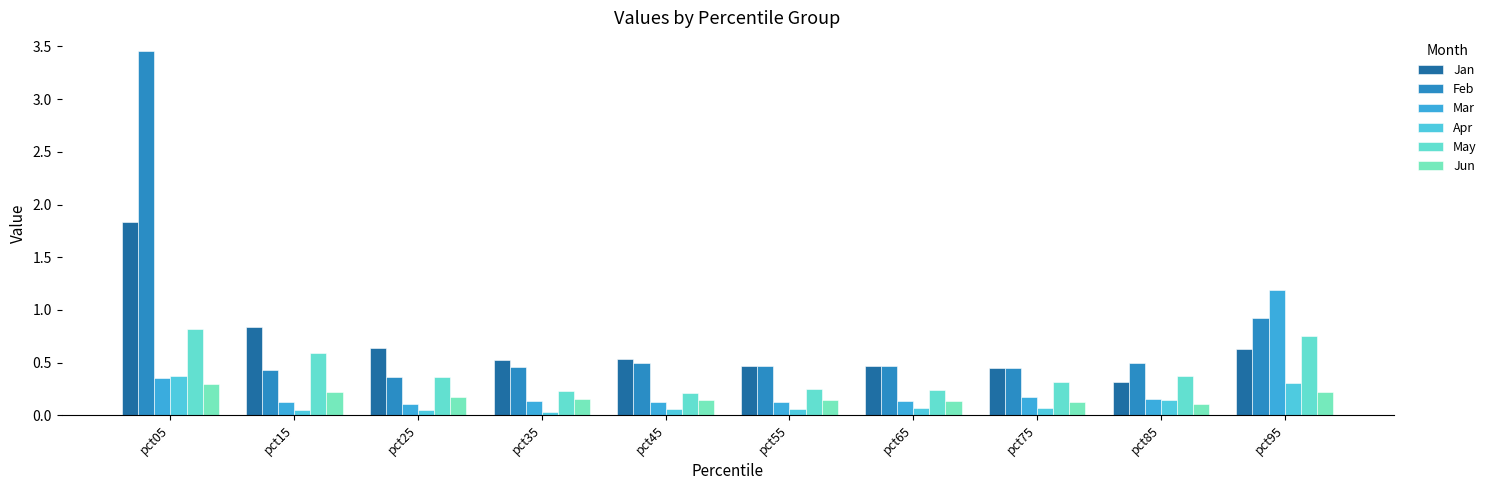

How many groups of bars are there?

10